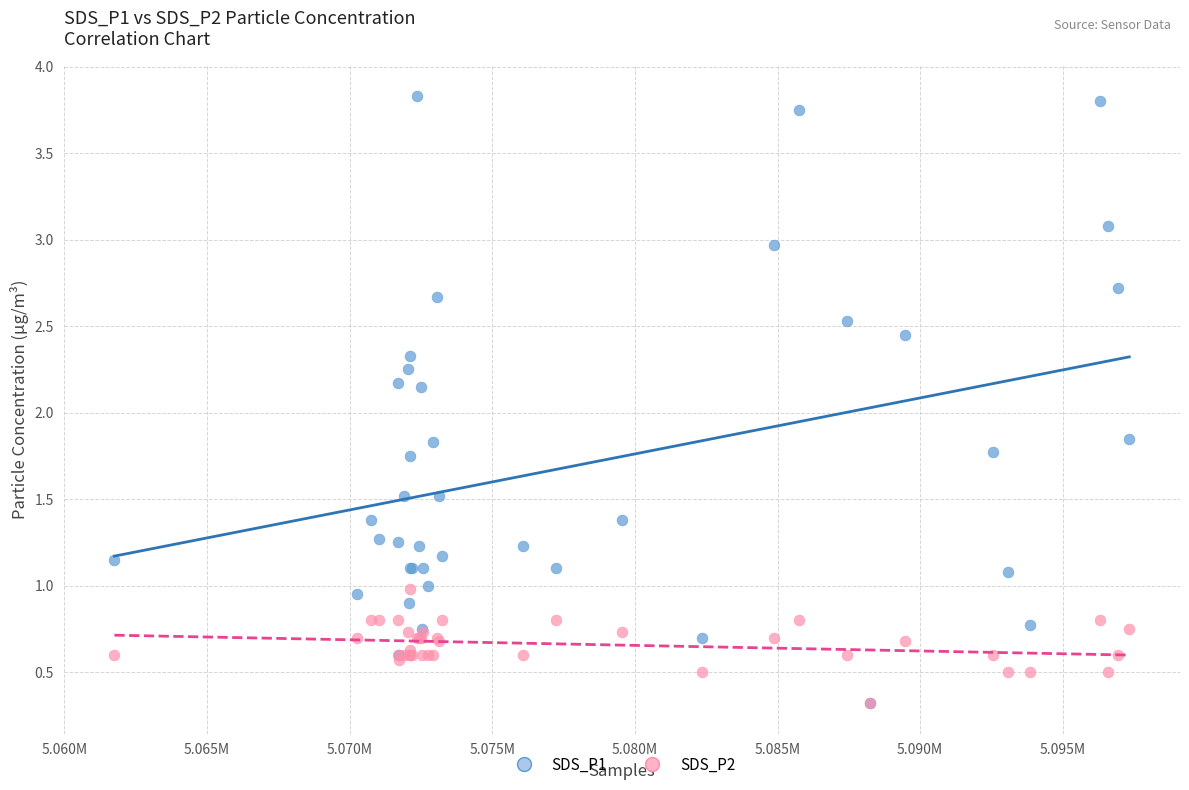

What are all the series names shown in the legend?

SDS_P1, SDS_P2